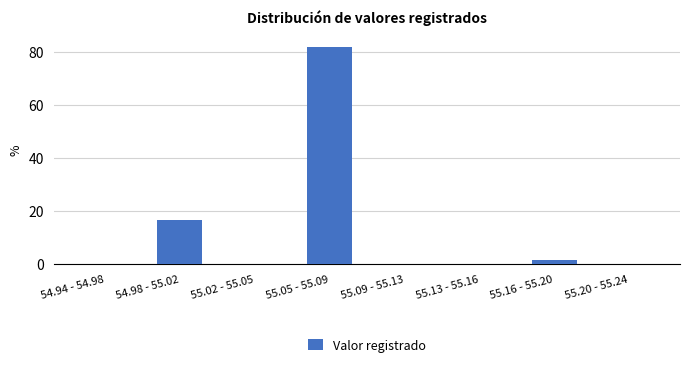

Reading left to right, extract all data points from this chart.

54.94 - 54.98=0.0	54.98 - 55.02=16.7	55.02 - 55.05=0.0	55.05 - 55.09=82.0	55.09 - 55.13=0.0	55.13 - 55.16=0.0	55.16 - 55.20=1.3	55.20 - 55.24=0.0